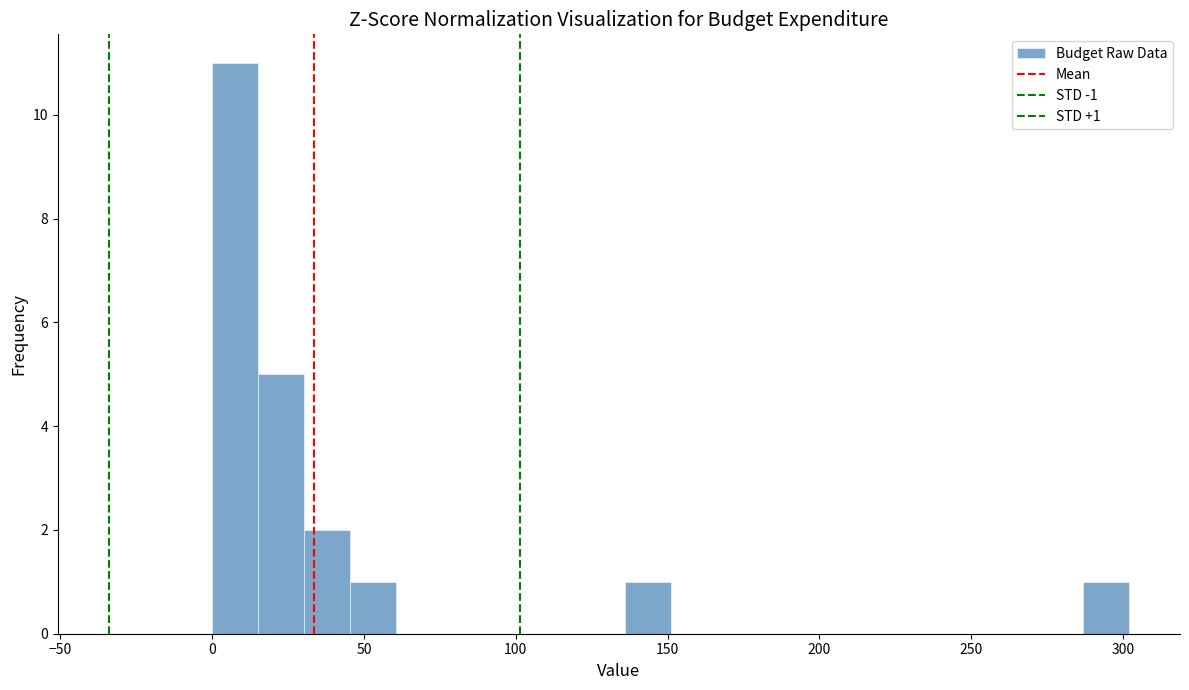

Read against the x-axis, roughly where is the centre of the tallest bar?

10